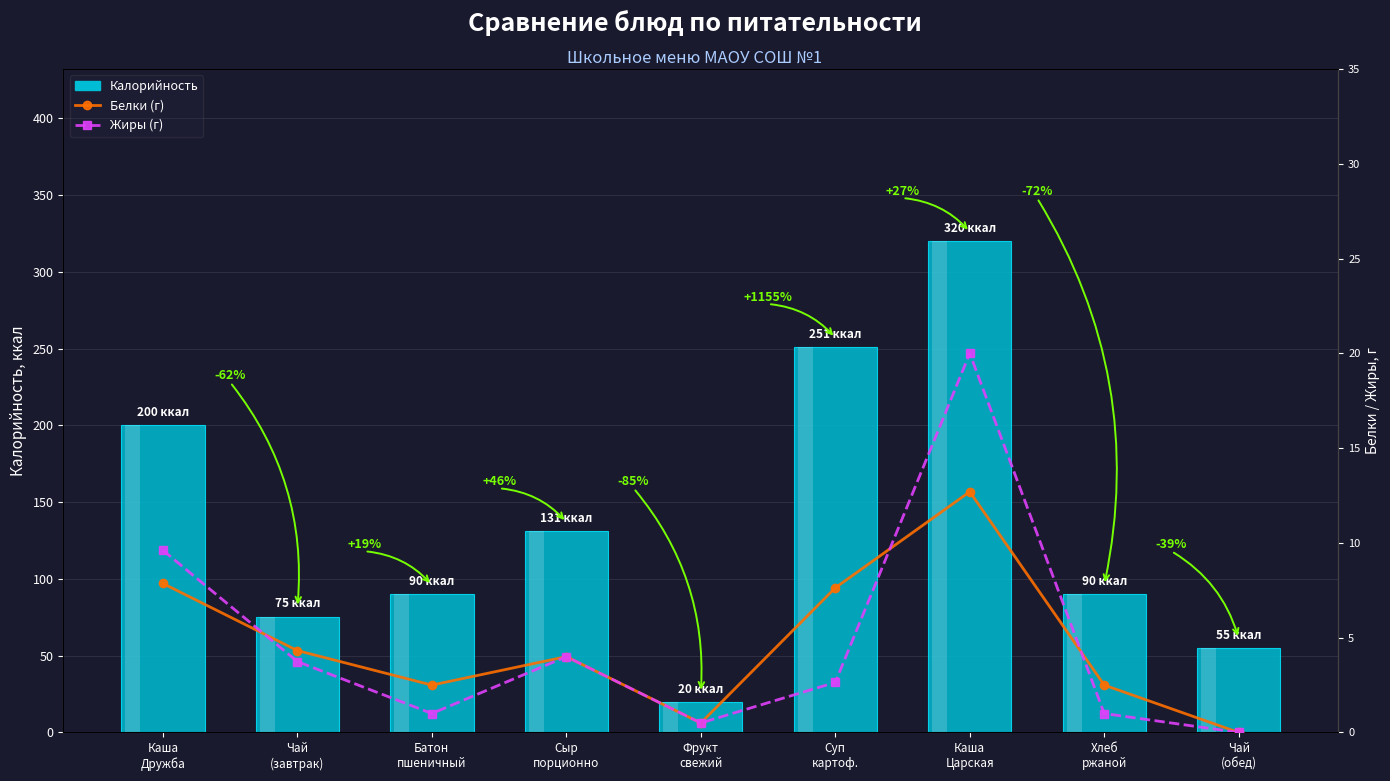

Rank the series by their maximum value, from highest to lowest.

Калорийность, Жиры (г), Белки (г)